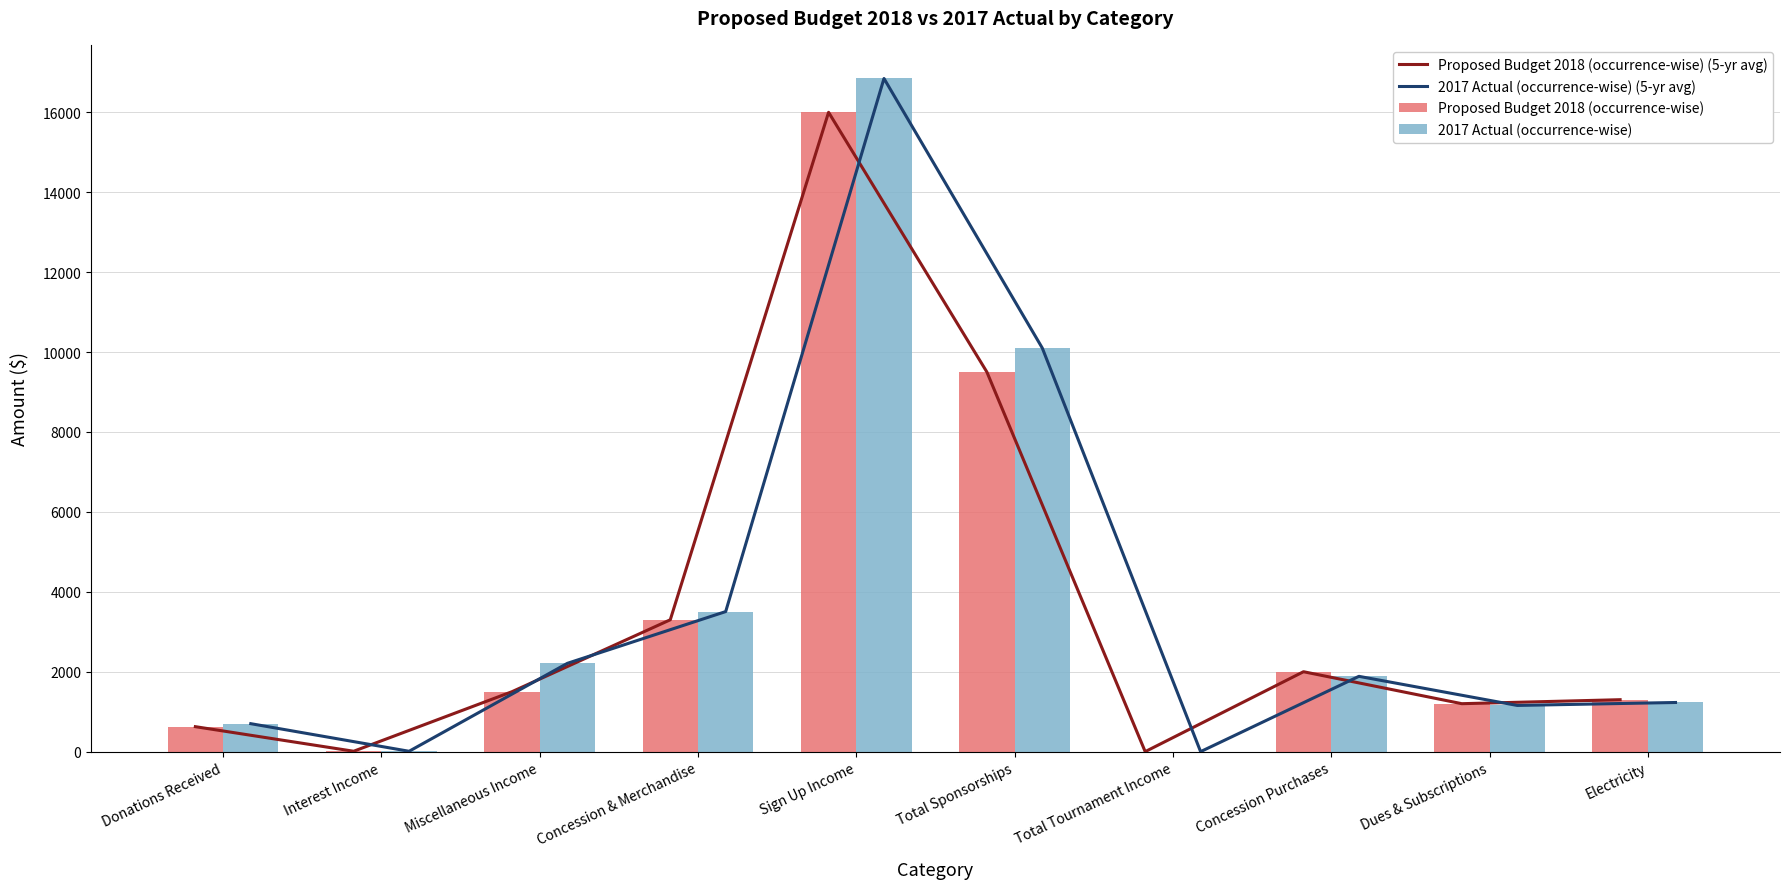

Between Concession Purchases and Dues & Subscriptions, which series saw the biggest shift?

Proposed Budget 2018 (occurrence-wise) (5-yr avg)